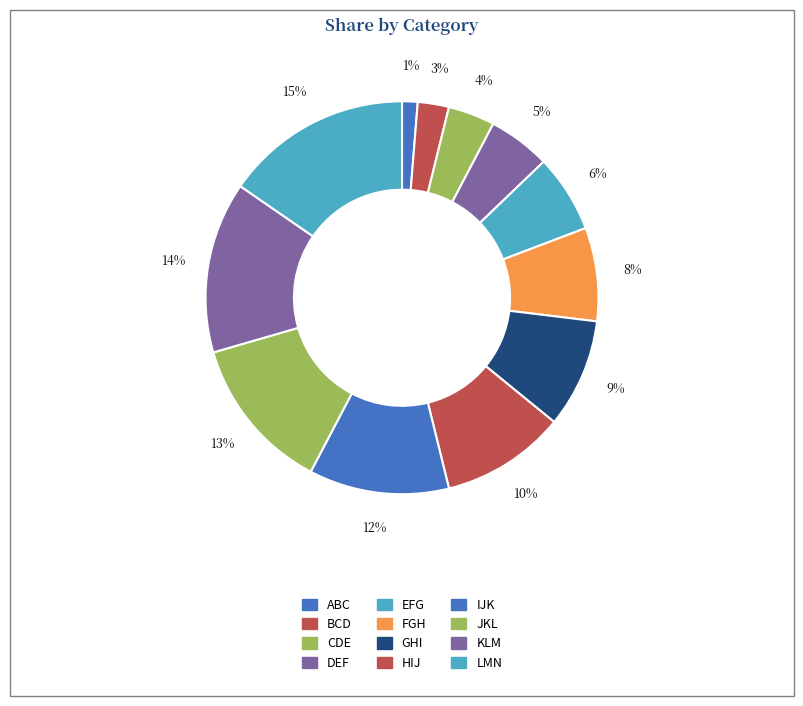

To the nearest percent, what percentage of the pie is JKL?

13%